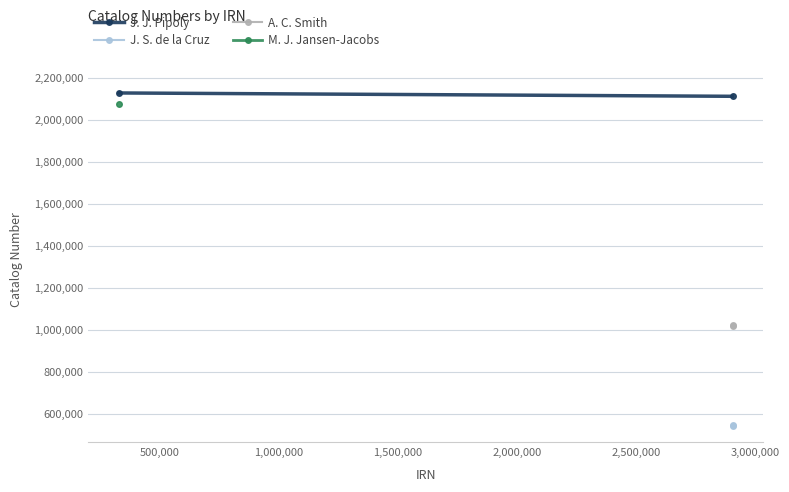

Read the J. S. de la Cruz value at 500,000, to the nearest 100.

542800